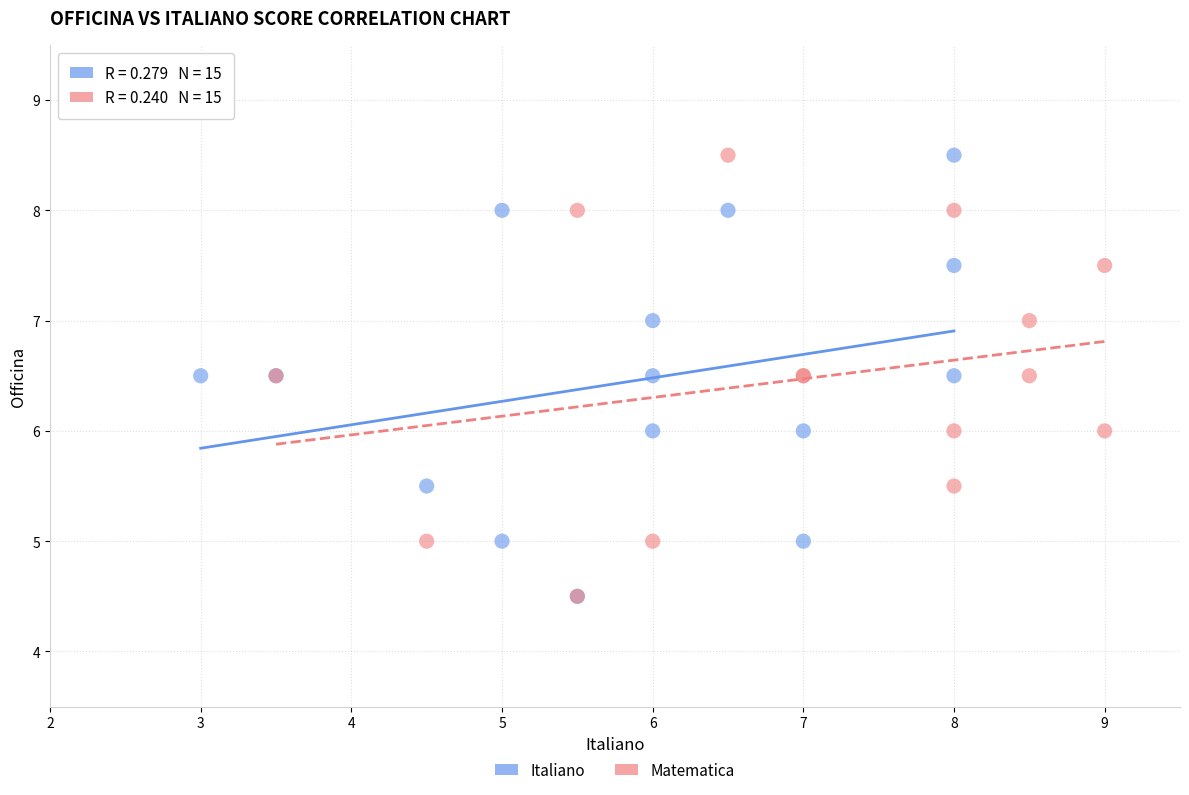

What are all the series names shown in the legend?

Italiano, Matematica